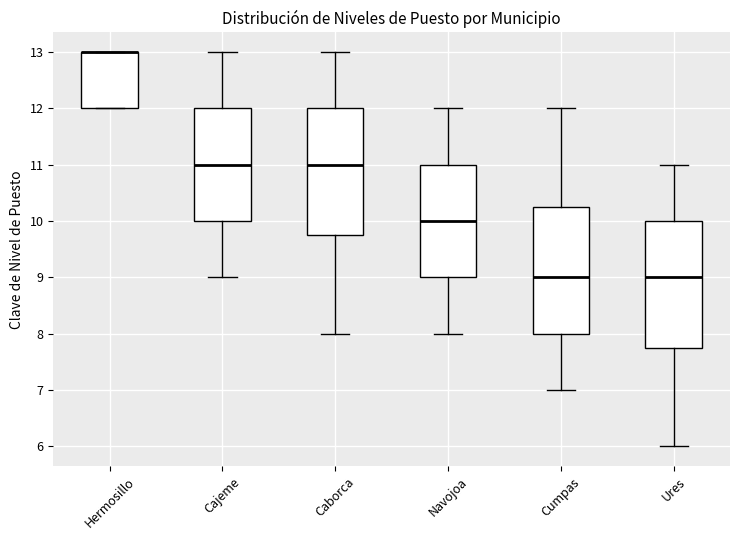

Reading left to right, read every box against the y-axis: the position of its median line, the range the box covers, and the ends of its whiskers. The values are not printed on the chart, so give them approximately, as read against the axis.

Hermosillo: median 13.0 (drawn on the box's upper edge), box 12.0 to 13.0, whiskers 12.0 to 13.0
Cajeme: median 11.0, box 10.0 to 12.0, whiskers 9.0 to 13.0
Caborca: median 11.0, box 9.8 to 12.0, whiskers 8.0 to 13.0
Navojoa: median 10.0, box 9.0 to 11.0, whiskers 8.0 to 12.0
Cumpas: median 9.0, box 8.0 to 10.3, whiskers 7.0 to 12.0
Ures: median 9.0, box 7.8 to 10.0, whiskers 6.0 to 11.0